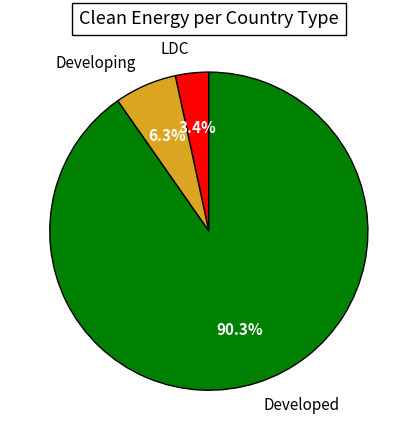

Is the sum of LDC and Developed greater than half?

Yes